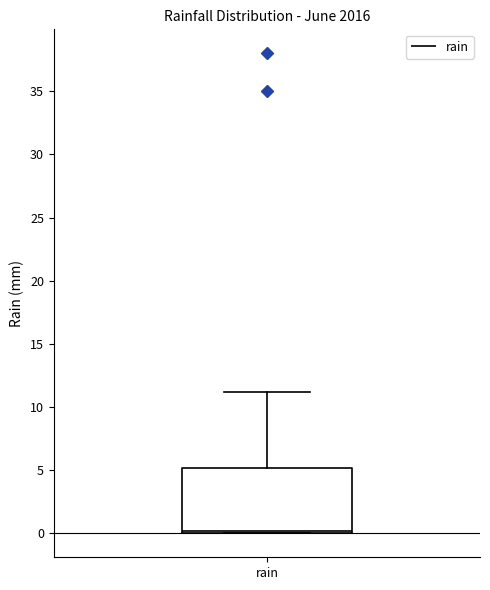

Transcribe this box plot: give where the median line is, the range the box spans, and where the two whiskers end, as read against the y-axis. The values are not printed on the chart, so give them approximately, as read against the axis.

median 0 (just above the box's lower edge), box 0 to 5, whiskers 0 to 11